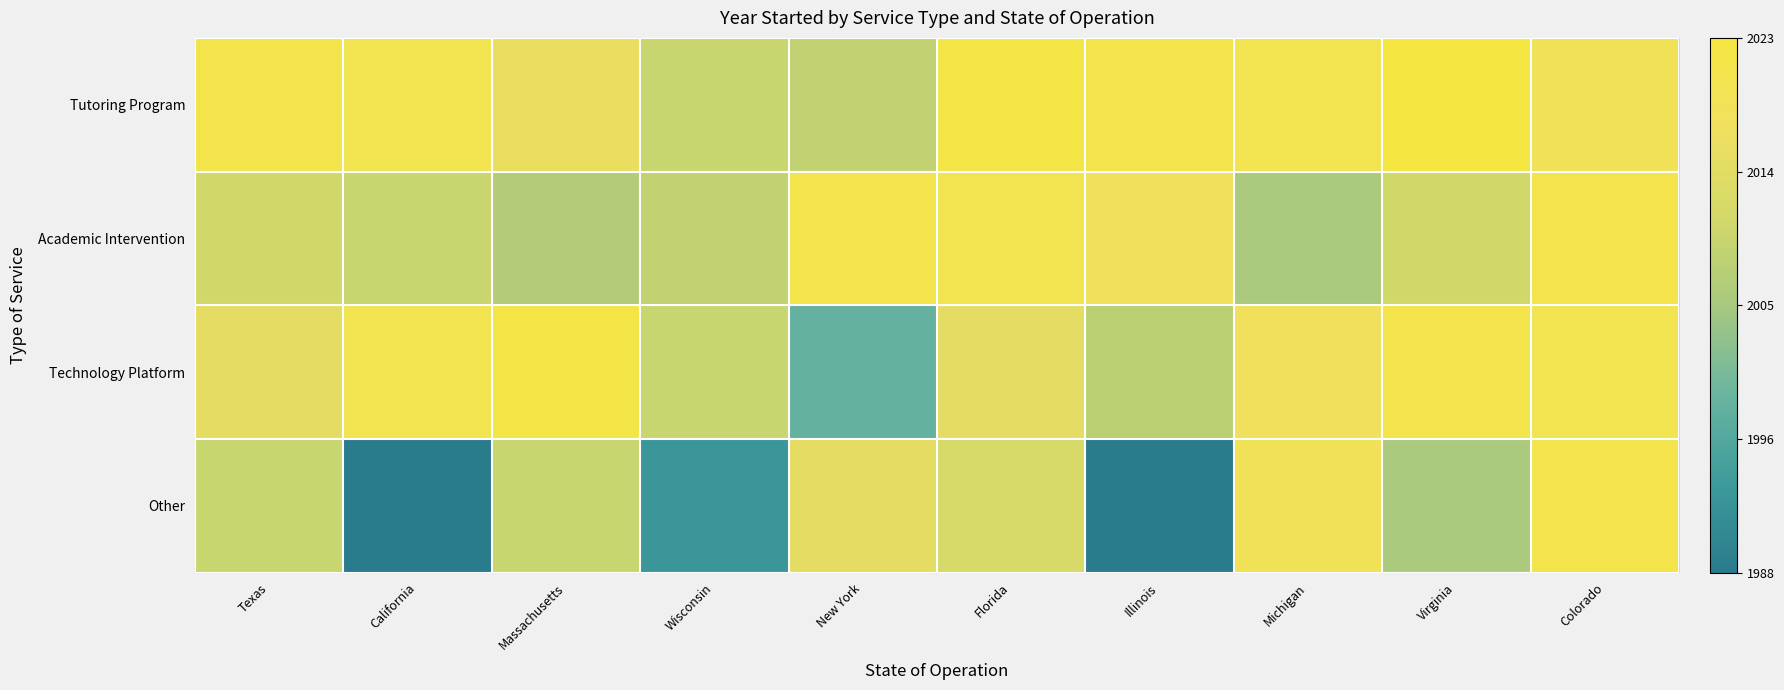

Which label corresponds to the largest value in the chart?

Virginia